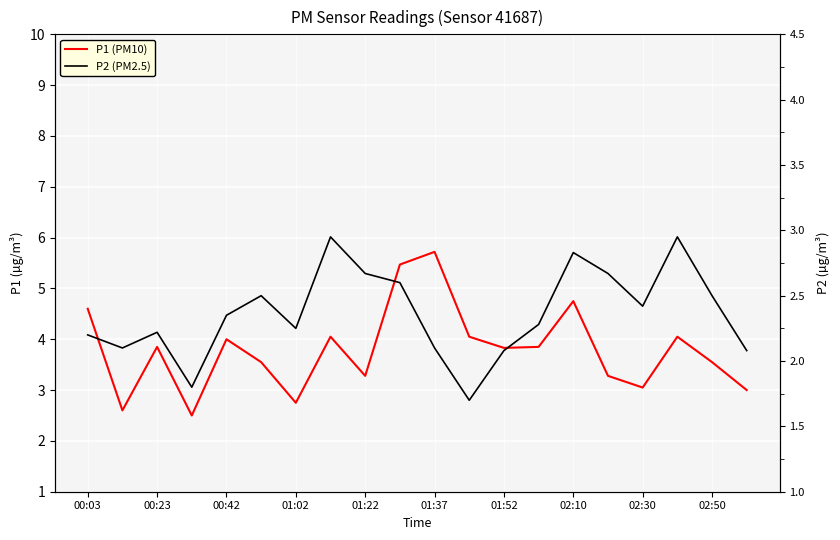

Which series has the largest total across all categories?

P1 (PM10)